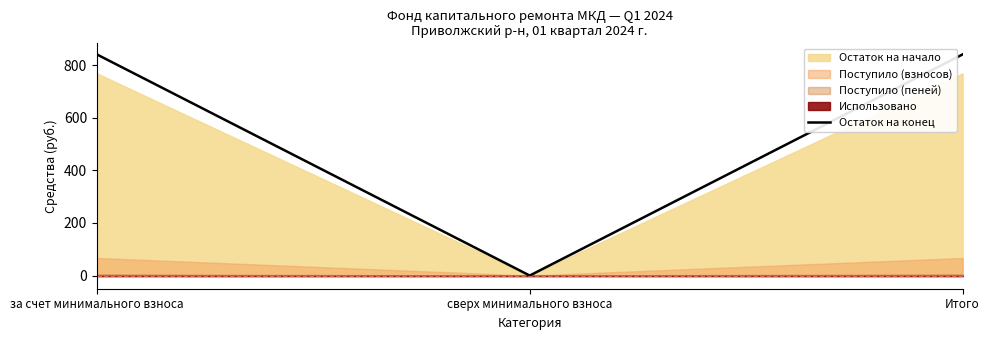

What is the maximum value shown in the chart?

840.5